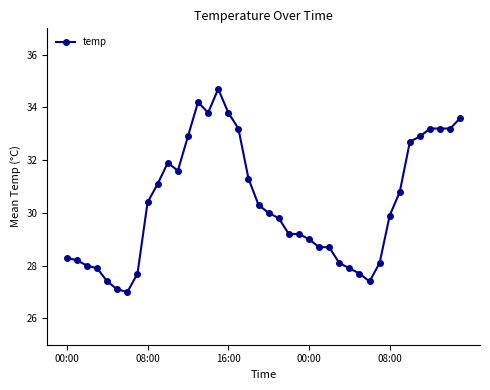

What is the greatest value displayed?

34.7